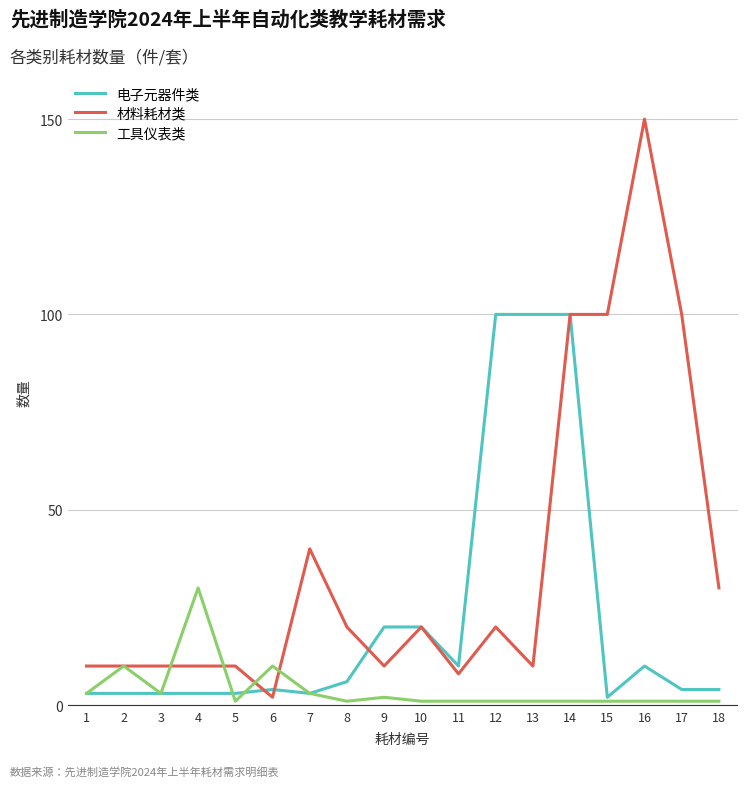

Which series has the widest spread of values?

材料耗材类